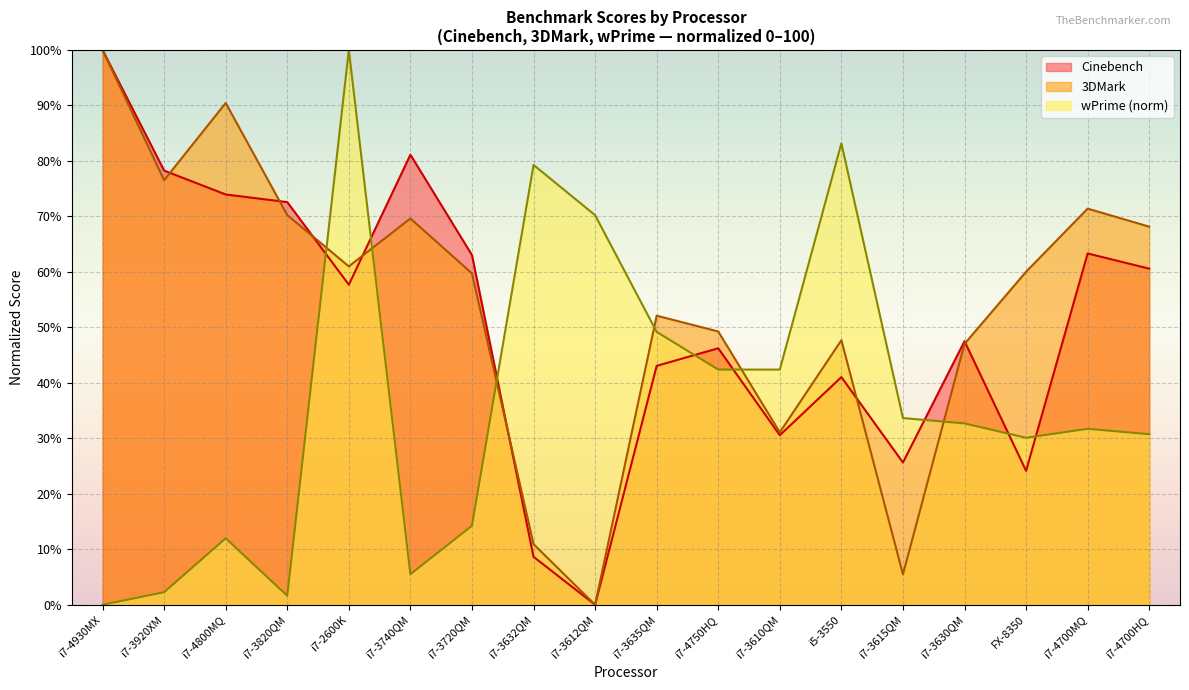

The wPrime series shows 12.0 at i7-4800MQ. True or false?

True